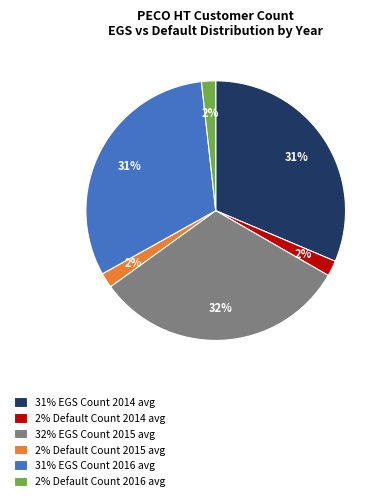

Is the sum of 31% EGS Count 2016 avg and 31% EGS Count 2014 avg greater than half?

Yes